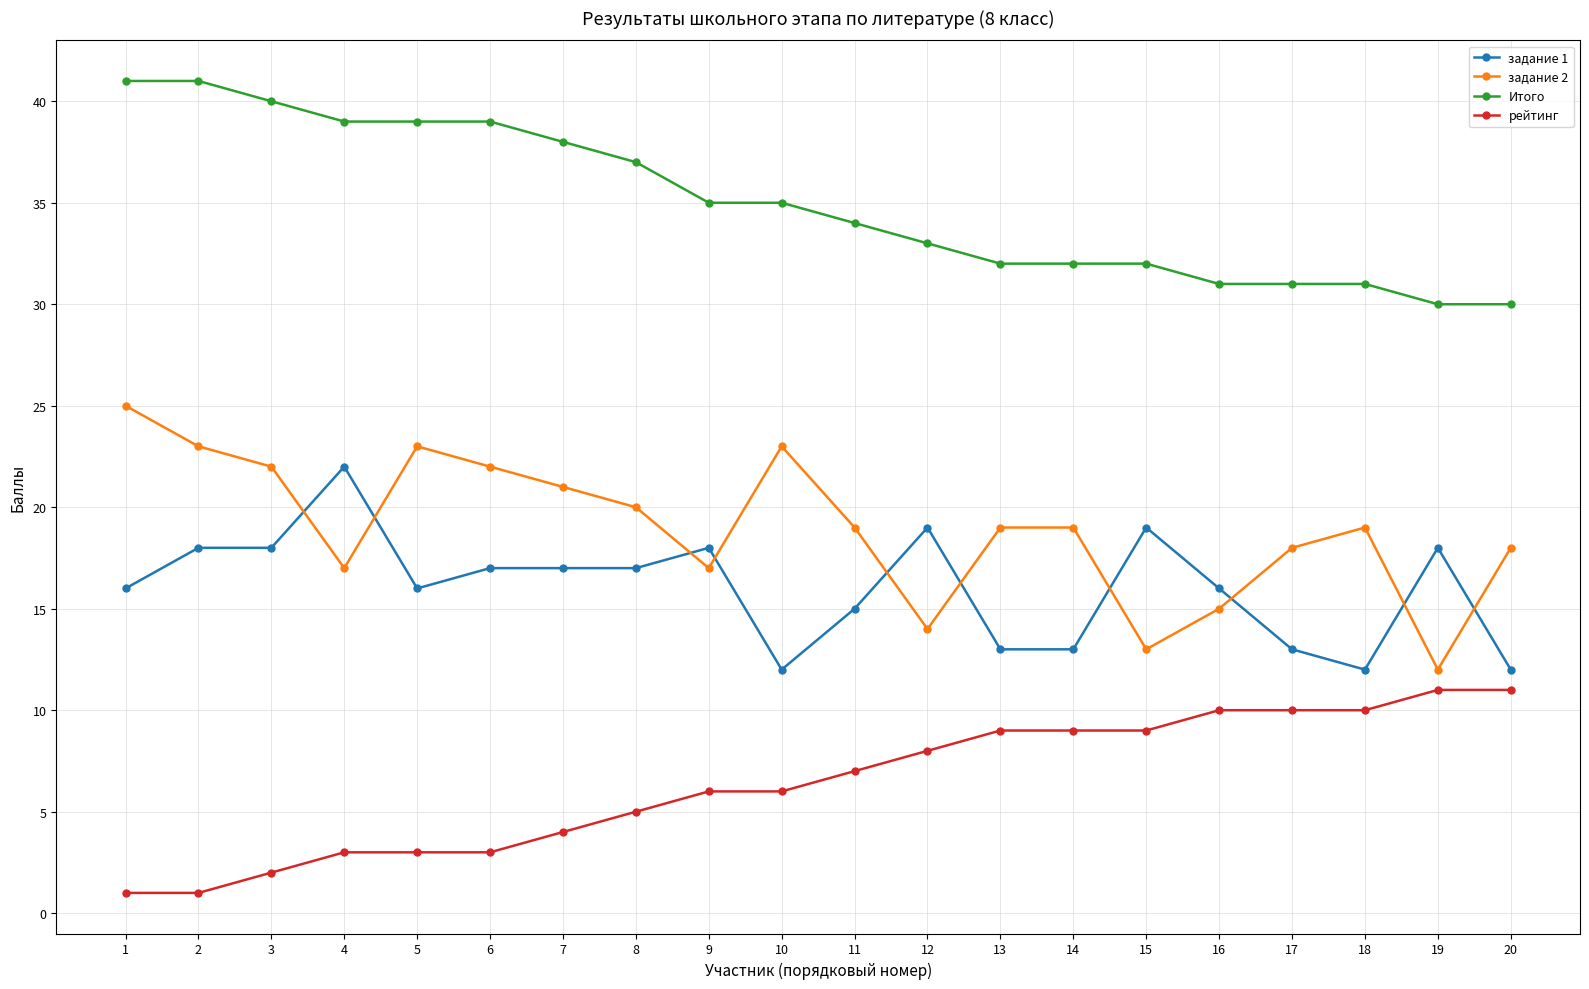

Reading left to right, what are all the values shown in this chart?

задание 1: 16	18	18	22	16	17	17	17	18	12	15	19	13	13	19	16	13	12	18	12
задание 2: 25	23	22	17	23	22	21	20	17	23	19	14	19	19	13	15	18	19	12	18
Итого: 41	41	40	39	39	39	38	37	35	35	34	33	32	32	32	31	31	31	30	30
рейтинг: 1	1	2	3	3	3	4	5	6	6	7	8	9	9	9	10	10	10	11	11